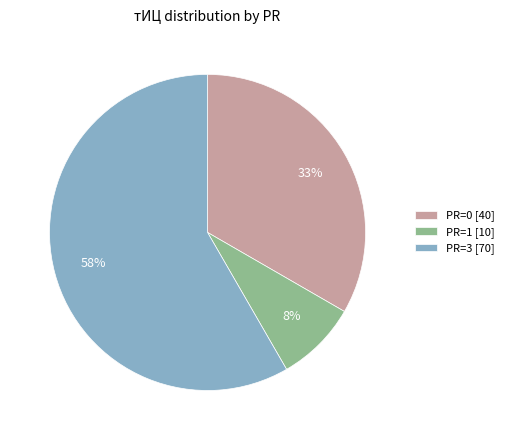

Count the number of slices in the pie.

3